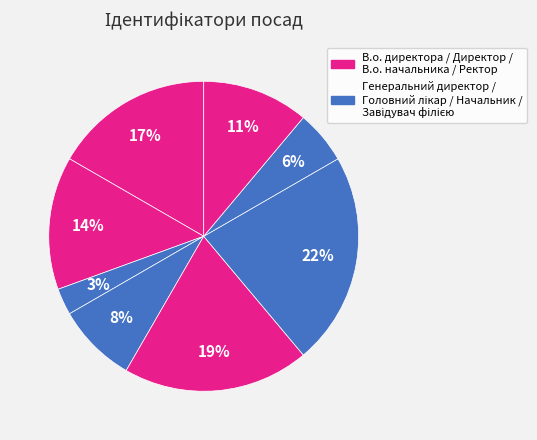

Count the number of slices in the pie.

8